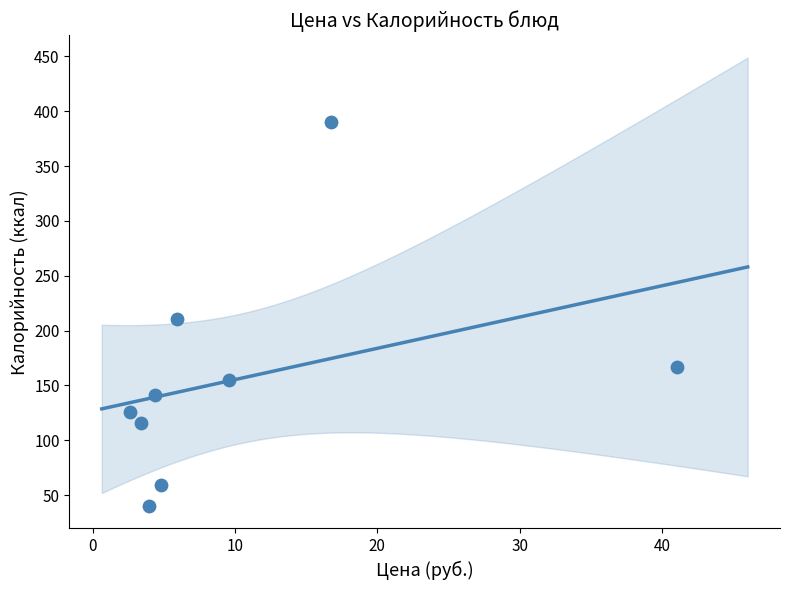

What is the range of Y values (max minus min)?

350